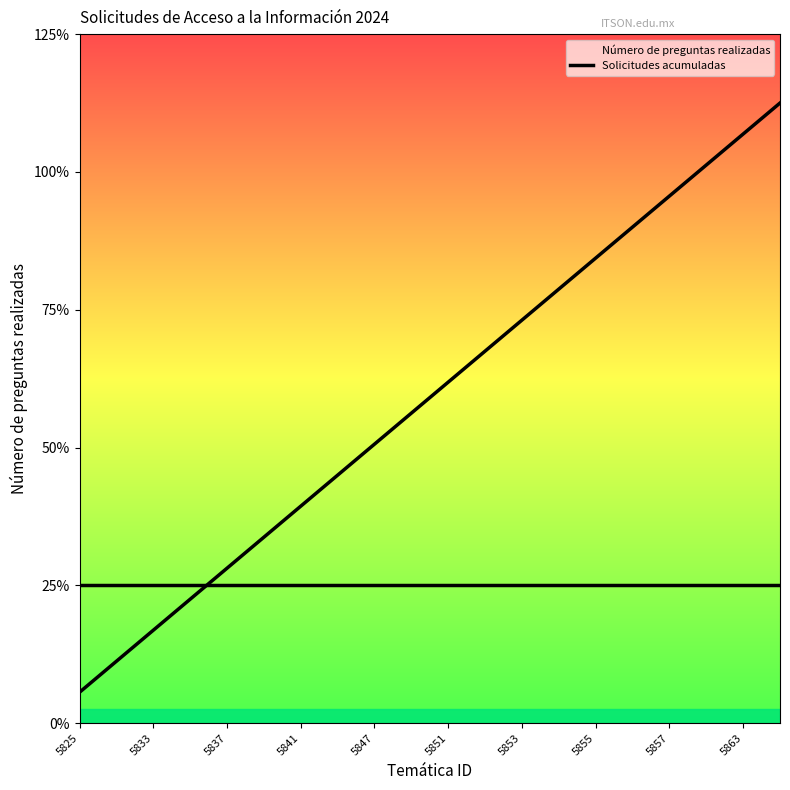

The chart shows a value of 5.7 at 15. True or false?

False